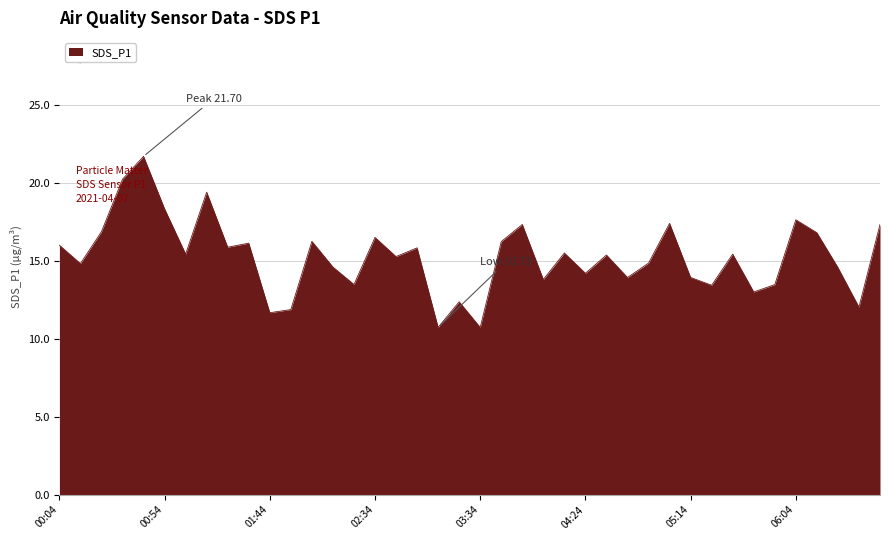

What is the difference between the maximum and minimum values?

11.0